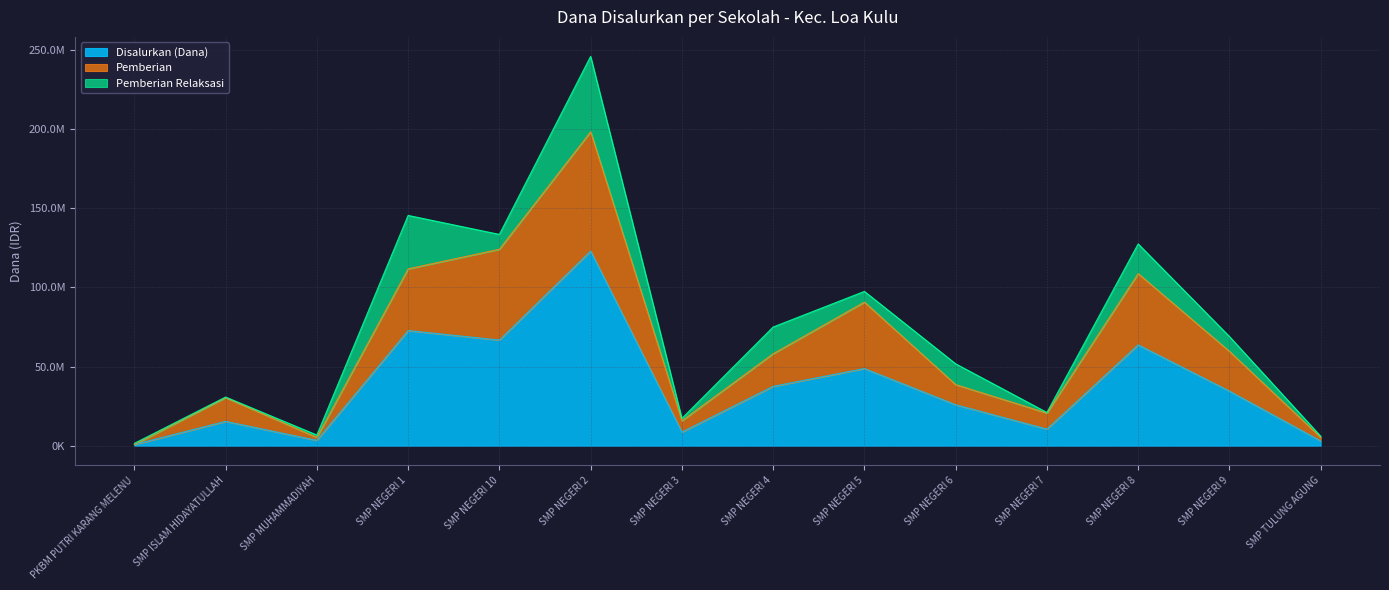

True or false: Disalurkan (Dana) and Pemberian cross at least once.

False